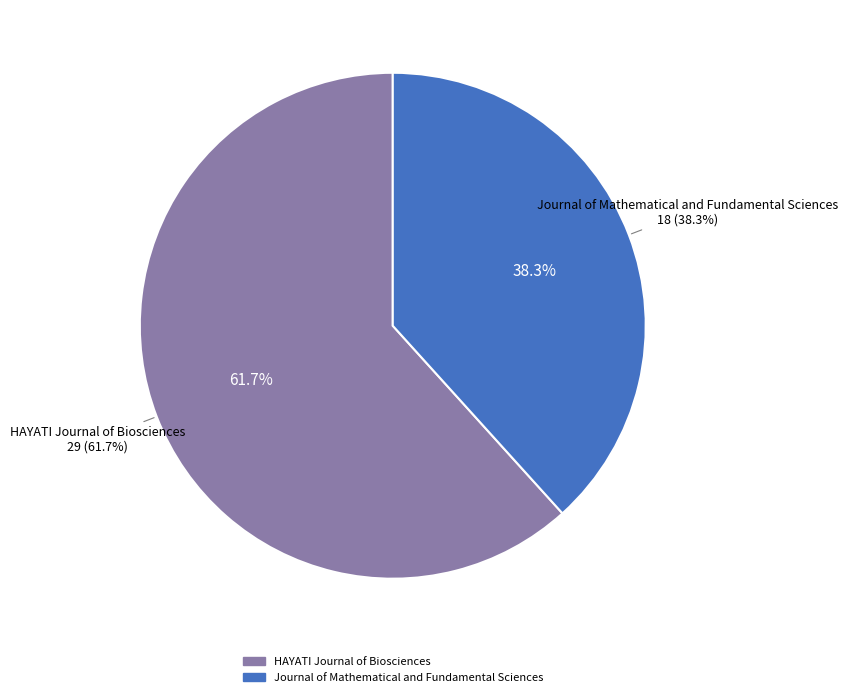

Is there any slice that represents more than half of the pie?

Yes